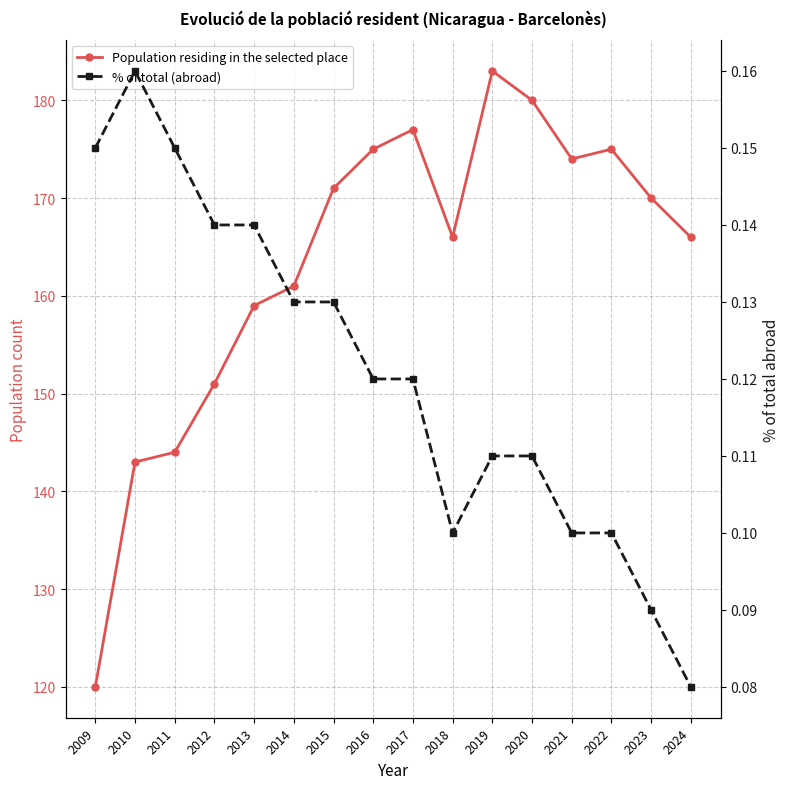

What is the average value of the % of total (abroad) series?

0.1